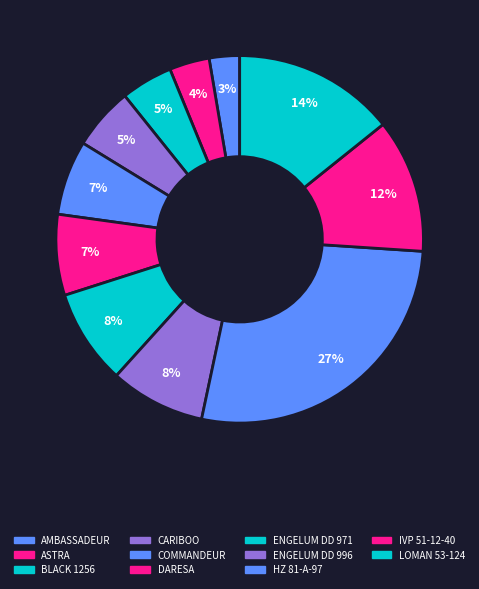

The CARIBOO slice represents 11% of the pie. True or false?

False